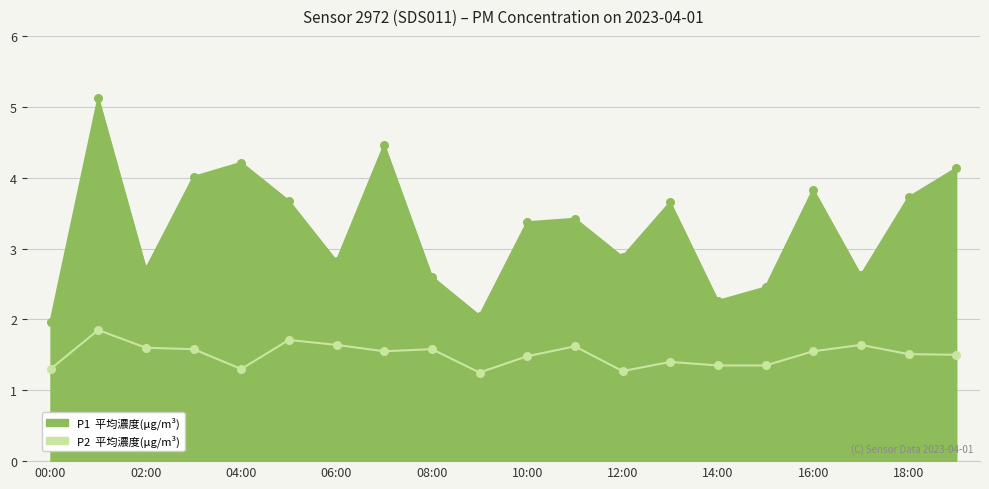

Which series has the largest Y range (max minus min)?

P1